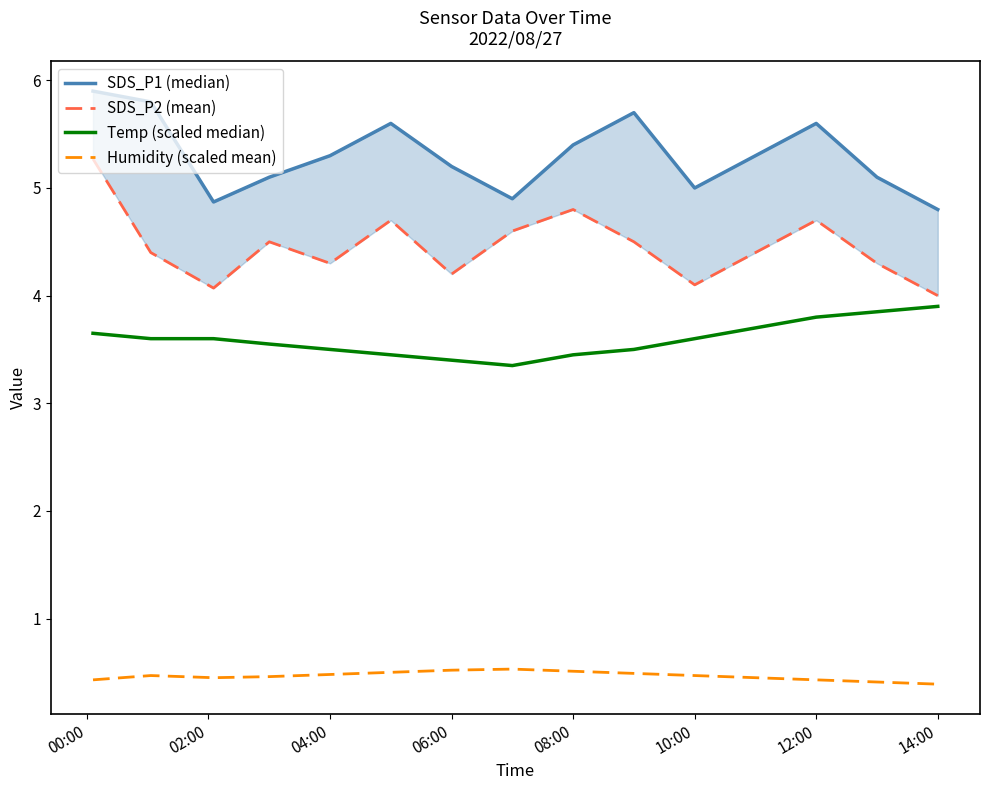

Is this an area chart (filled region under the line)?

No